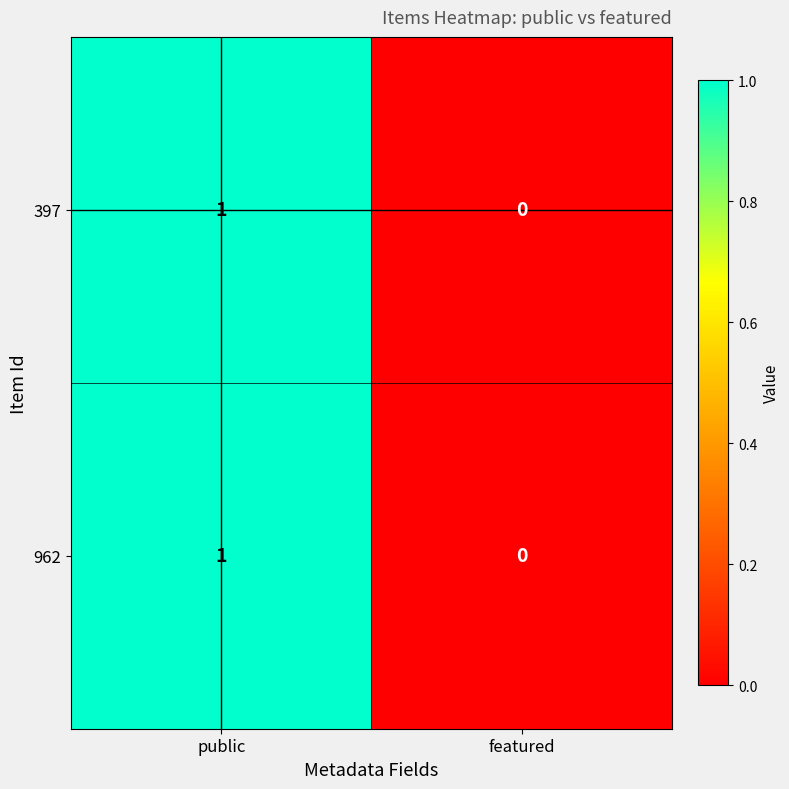

Is it true that 397 equals 2 at public?

False